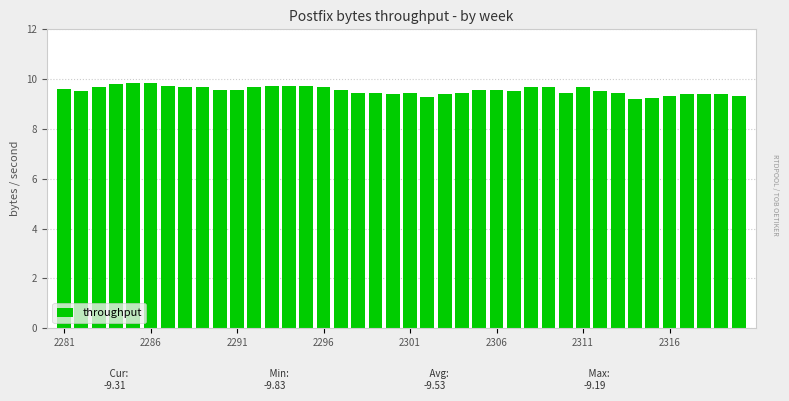

What is the value of the 36th bar from the left?

9.3